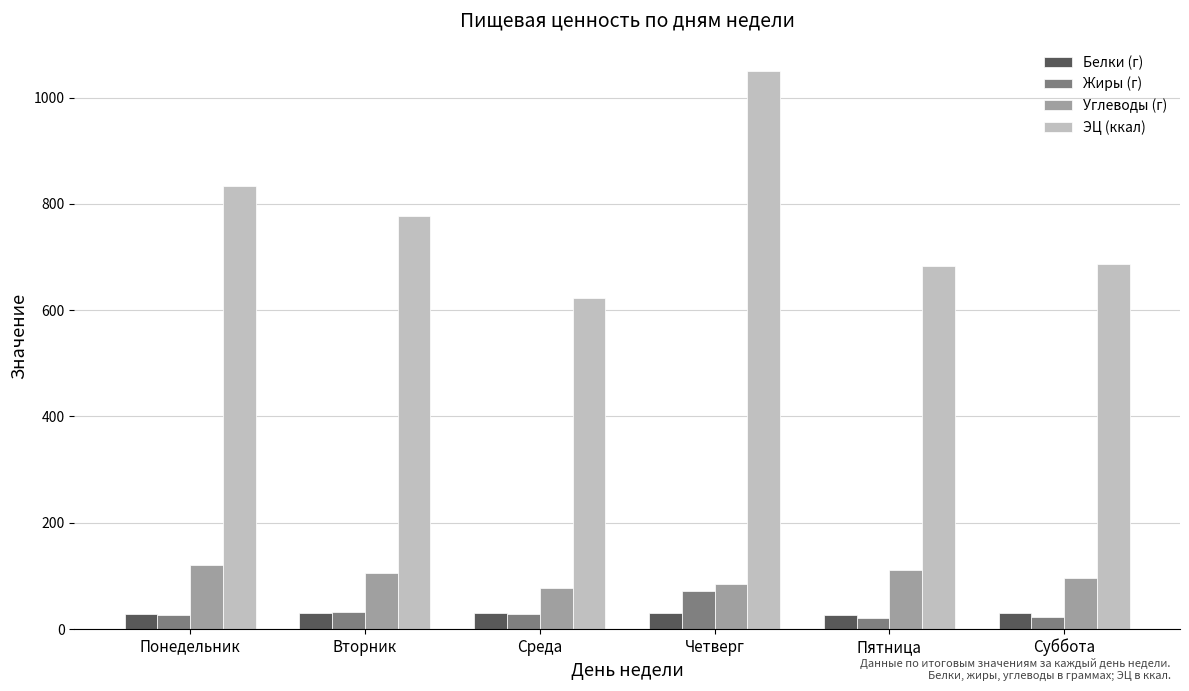

What is the sum of the Белки (г) values at Суббота and Четверг?

61.8